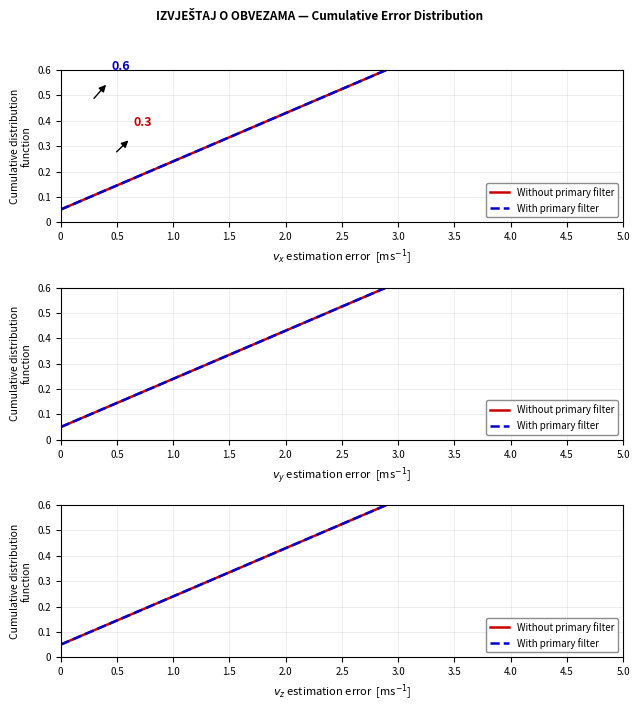

At how many categories does at least one series exceed 0?

20